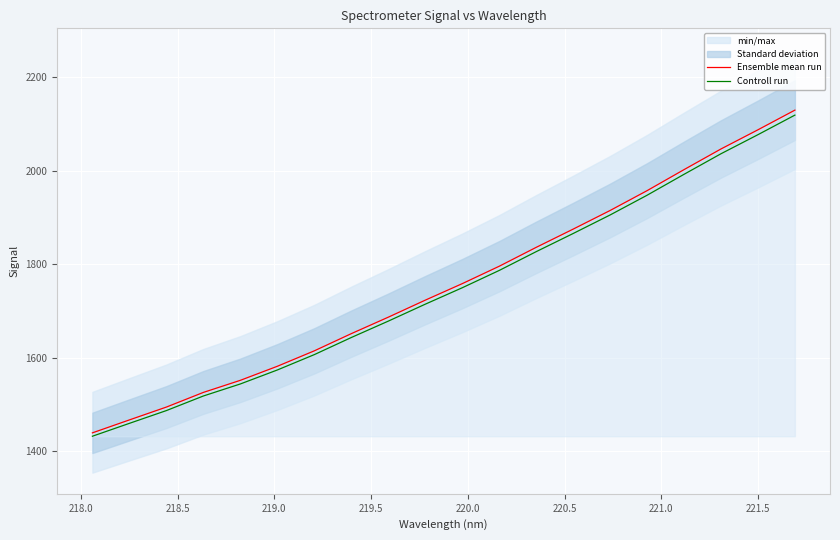

What is the minimum value for Ensemble mean run?

1439.1